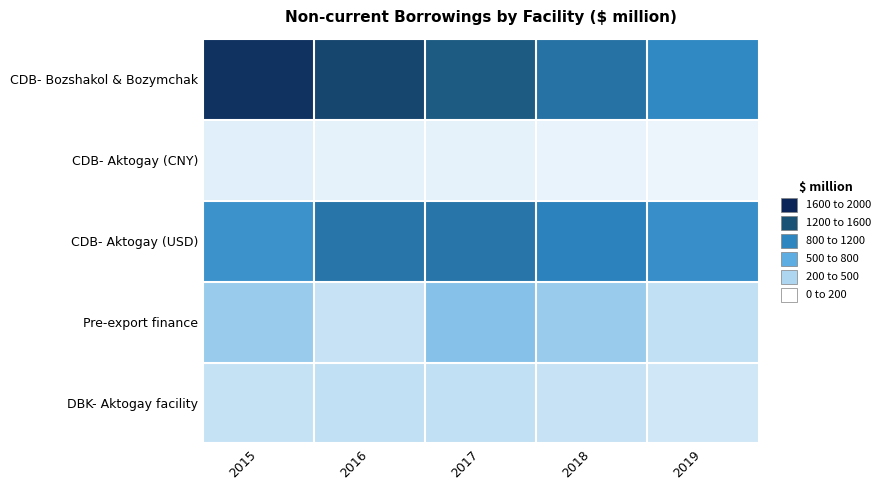

What is the difference between the highest and lowest values at 2019?

1068